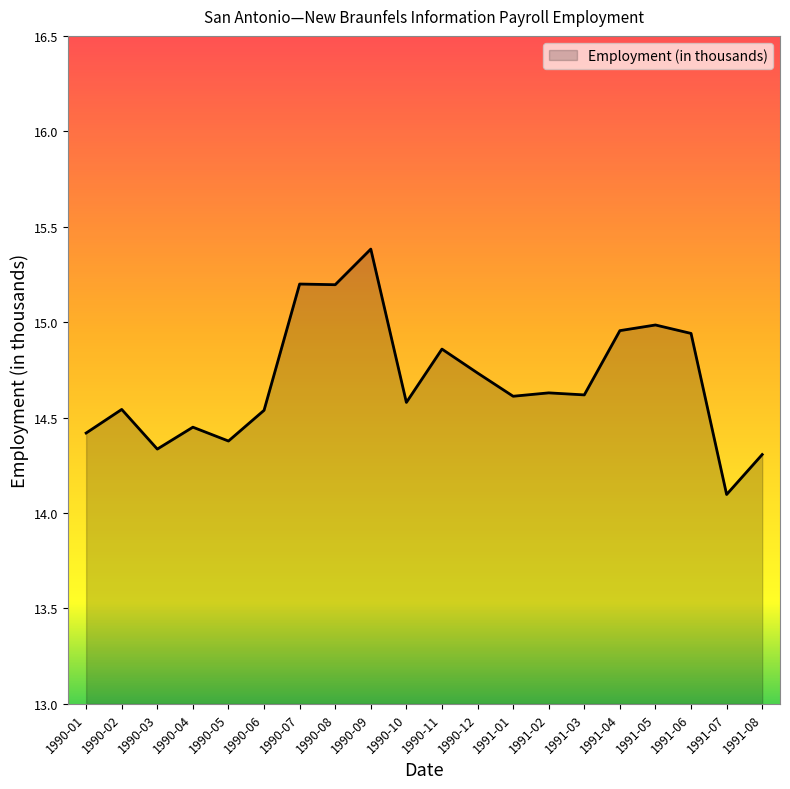

Where is the data nearest to the value 14?

1991-07